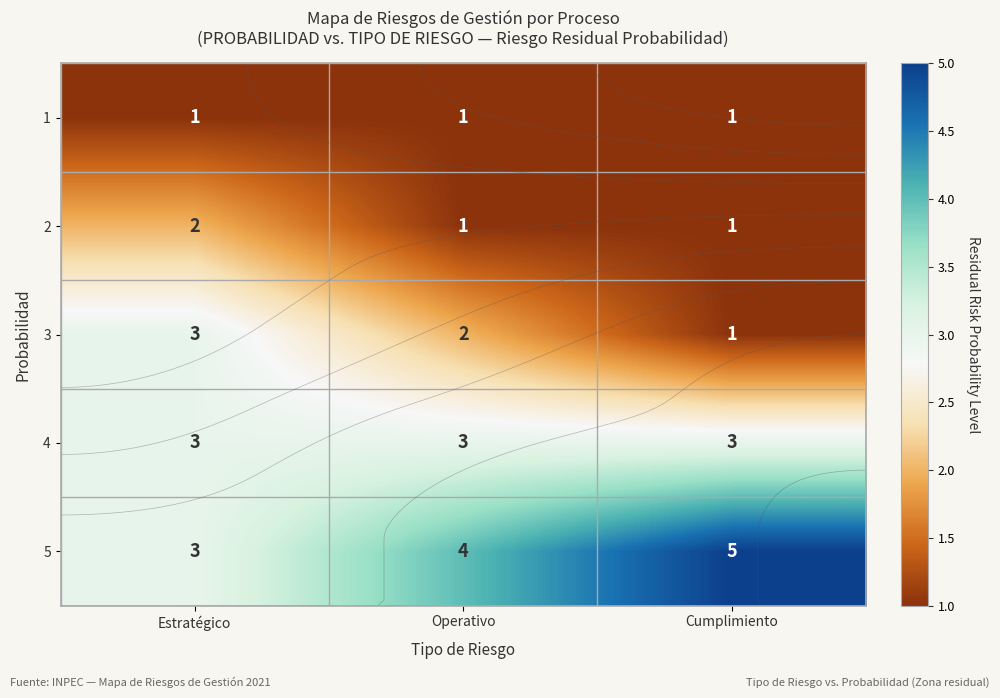

What is the difference between the 3 values at Cumplimiento and Operativo?

1